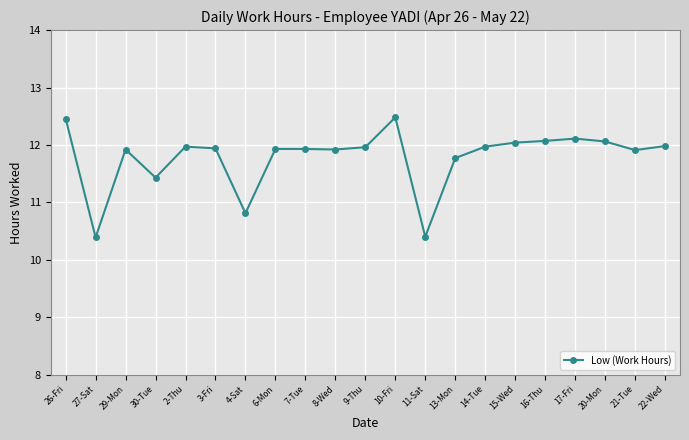

What is the average value?

11.8